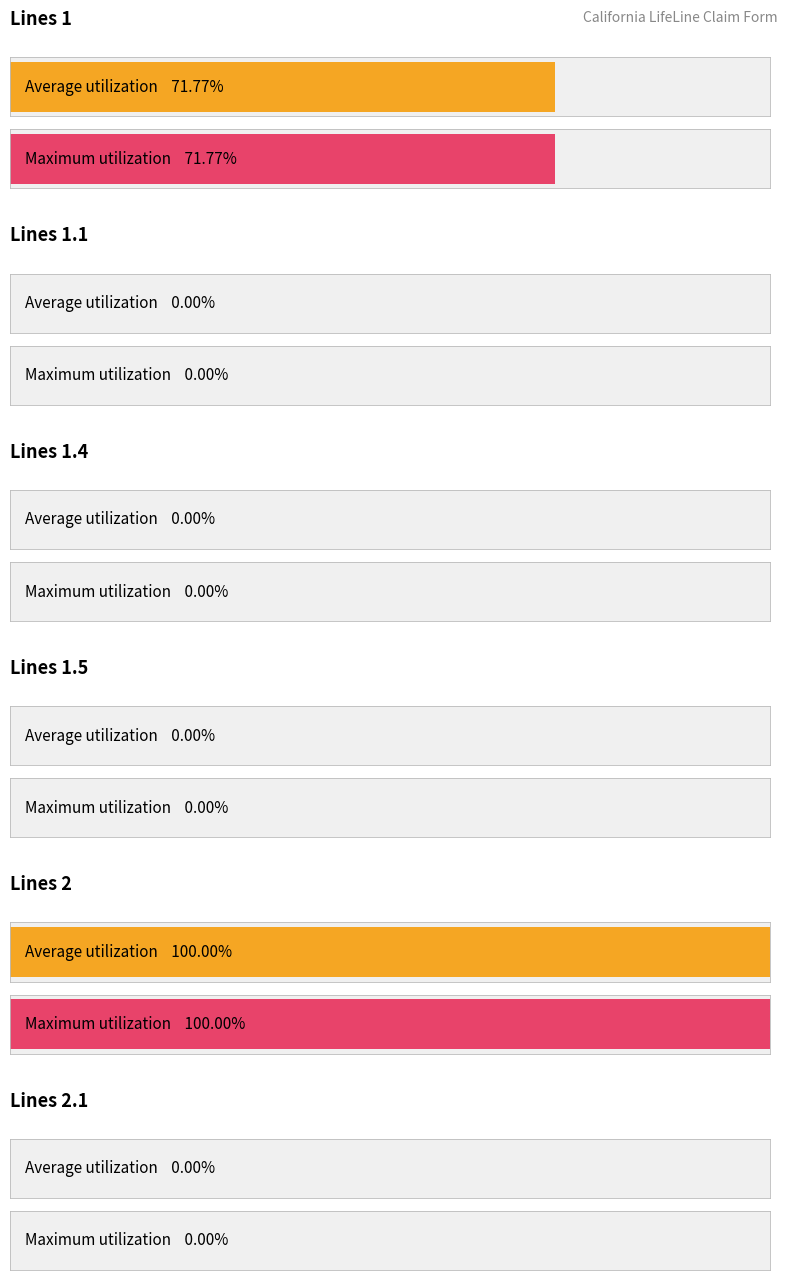

At which category does the chart reach its minimum across all series?

Lines 1.1